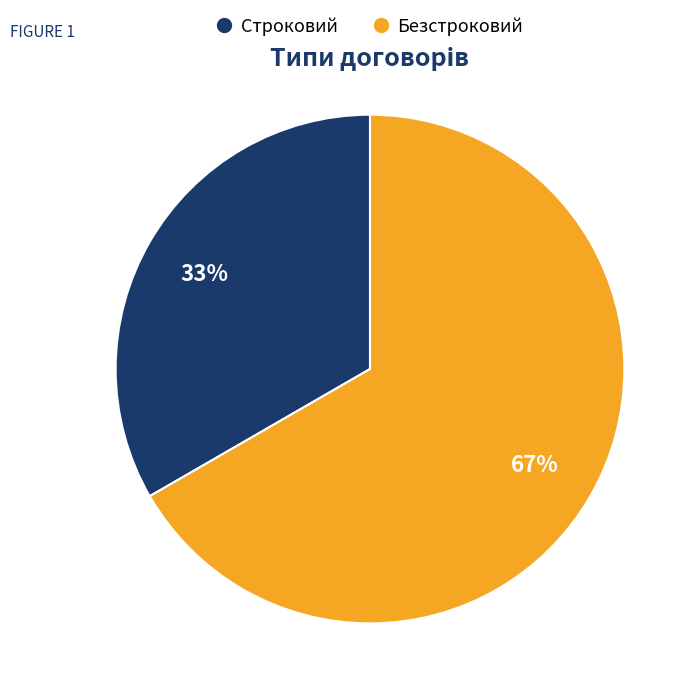

Is the sum of Безстроковий and Строковий greater than half?

Yes